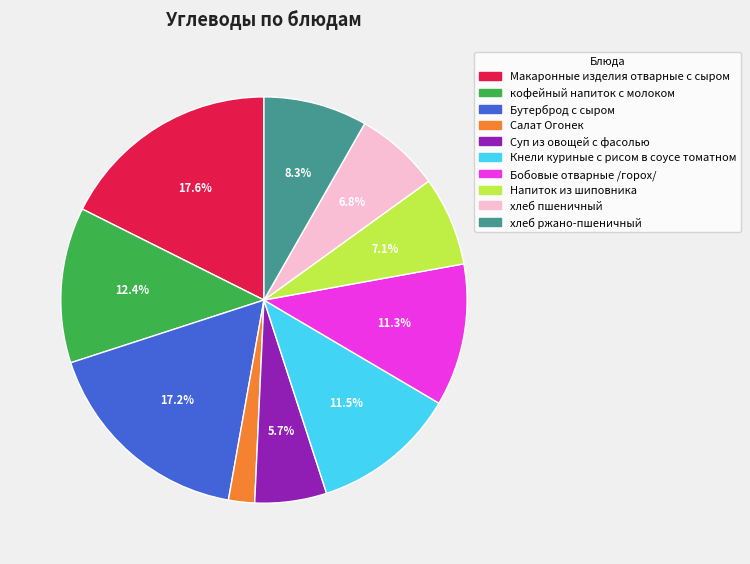

Does Суп из овощей с фасолью represent more than half of the total?

No